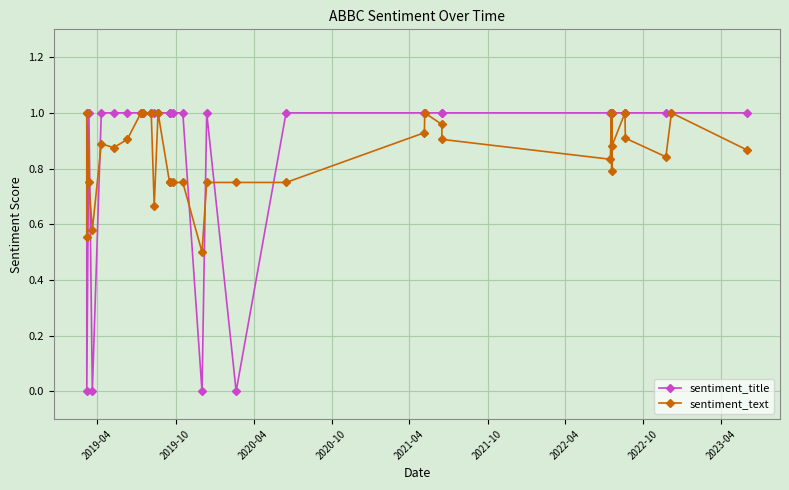

The value of sentiment_title at 28 is 0.6. True or false?

False